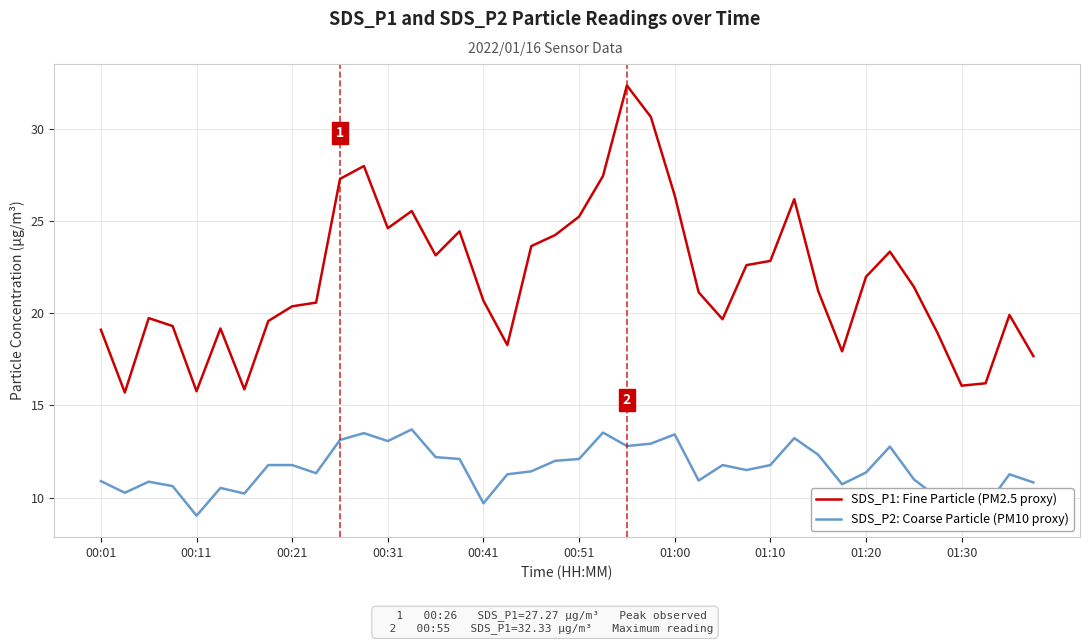

Rank the series by their average value, from highest to lowest.

SDS_P1: Fine Particle (PM2.5 proxy), SDS_P2: Coarse Particle (PM10 proxy)